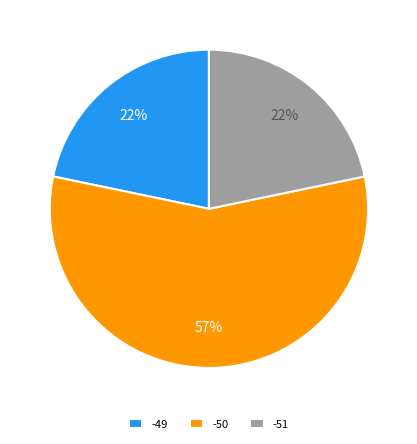

Which category has the biggest portion of the pie?

-50